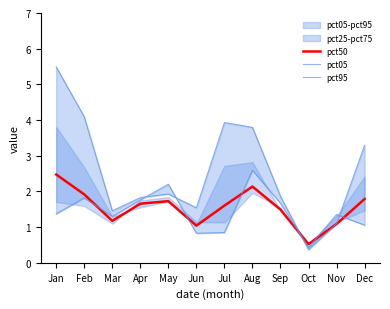

How many intersections are there between pct95 and pct05?

4